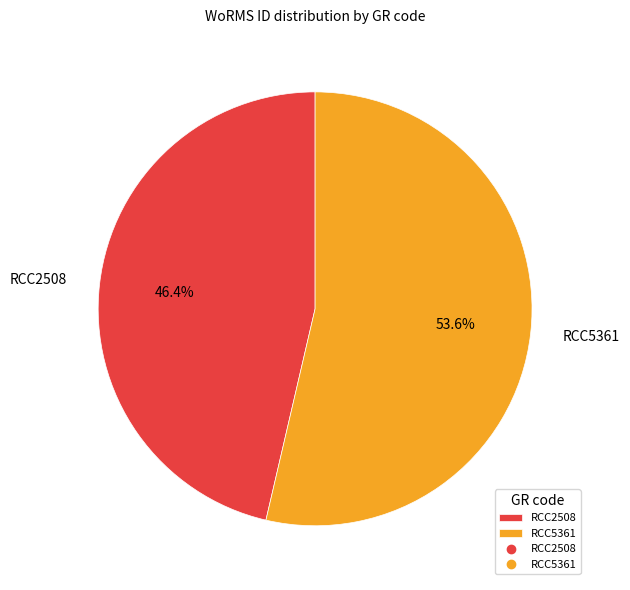

Between RCC2508 and RCC5361, which is larger?

RCC5361